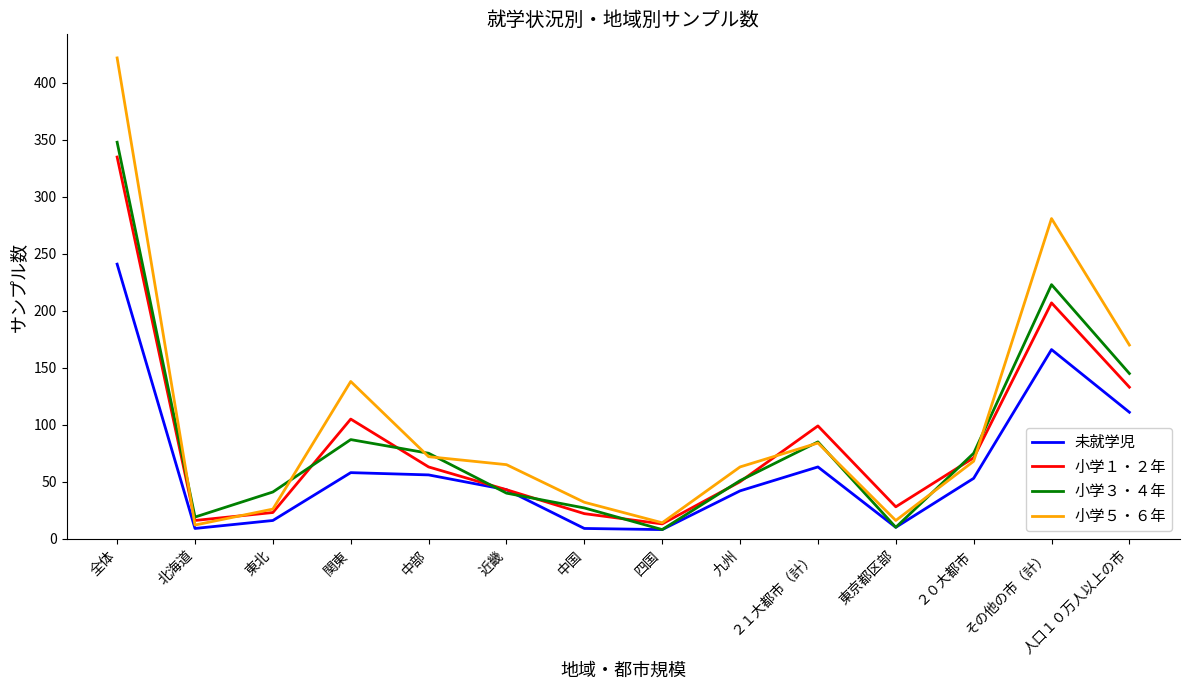

What is the sum of the 小学３・４年 values at 北海道 and 全体?

367